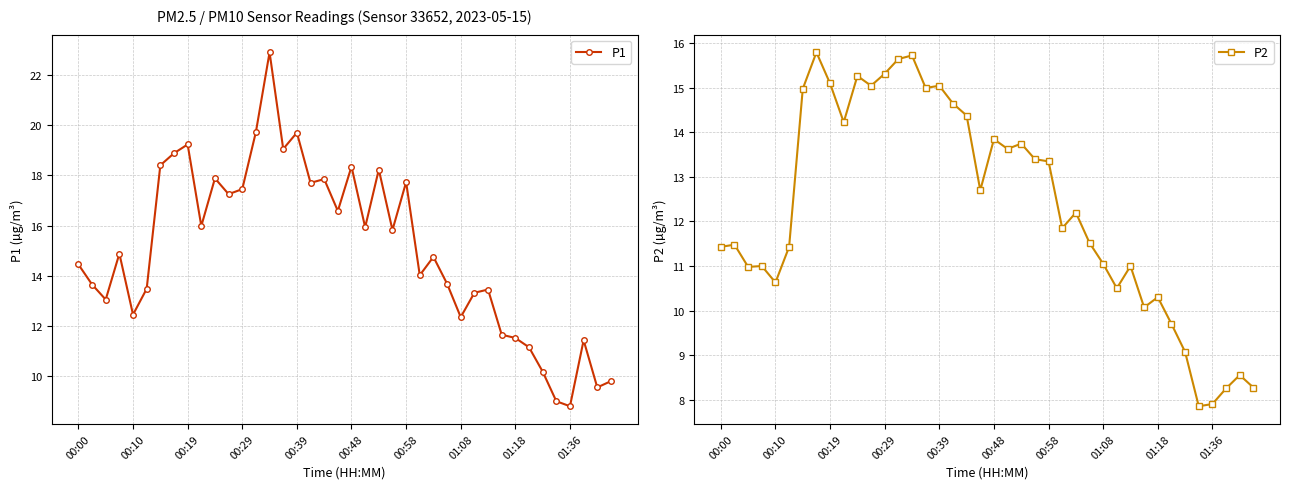

What is the minimum value for P1?

8.8